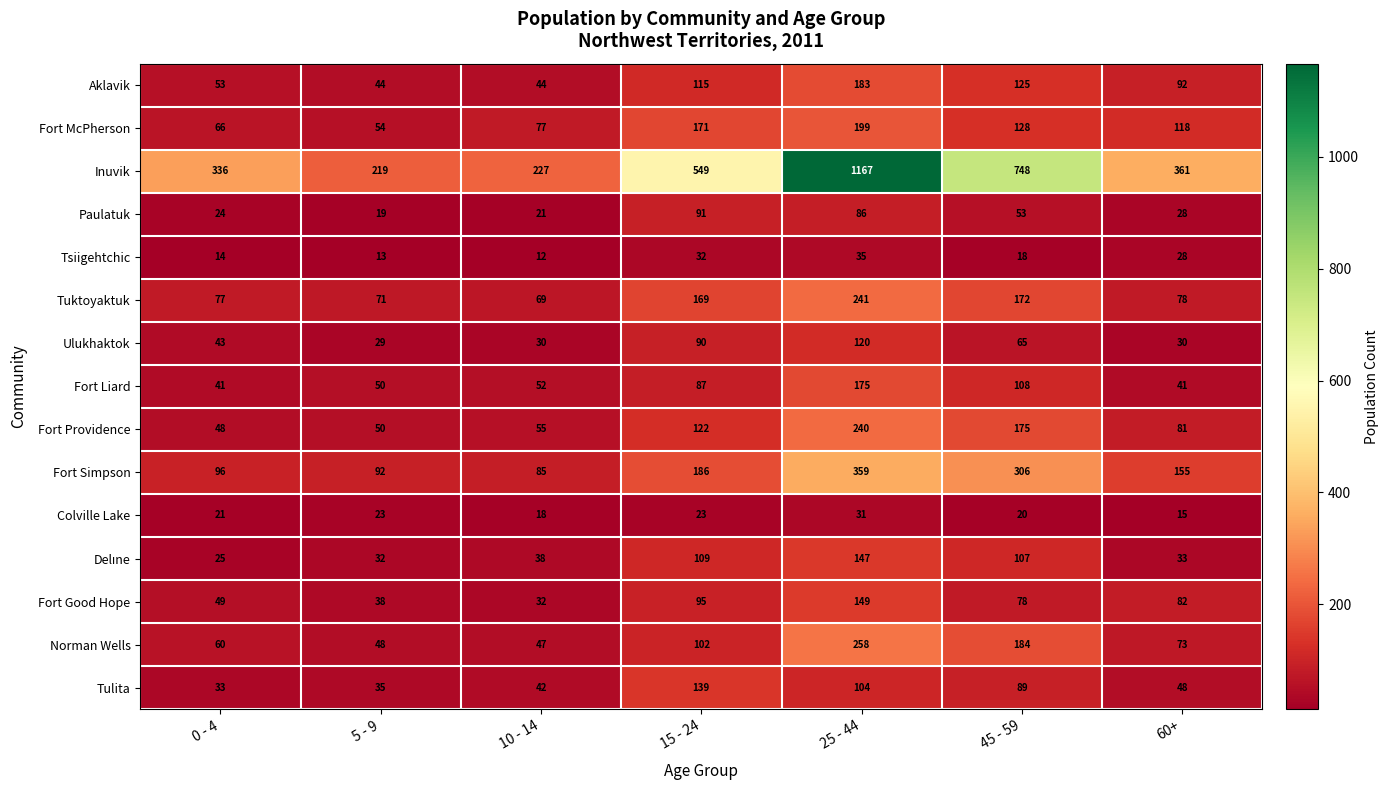

Which series has the largest total across all categories?

Inuvik